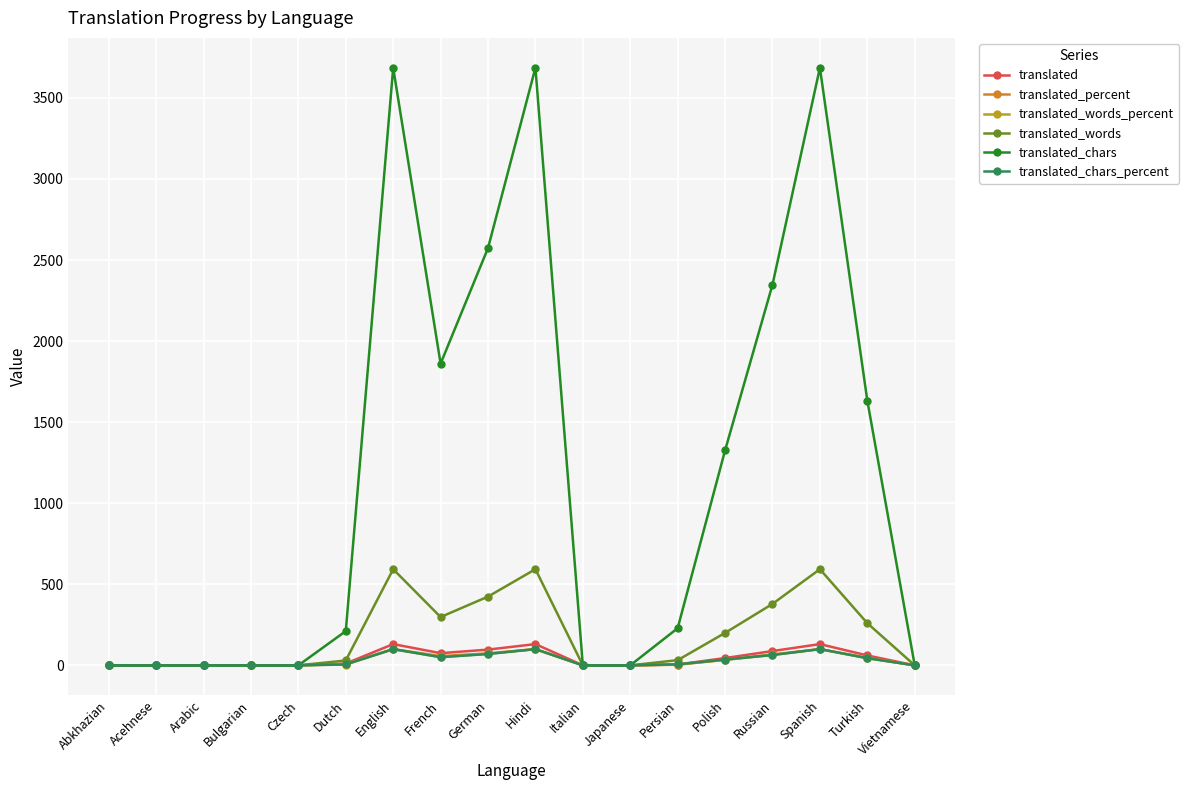

Between English and Turkish, which series saw the biggest shift?

translated_chars